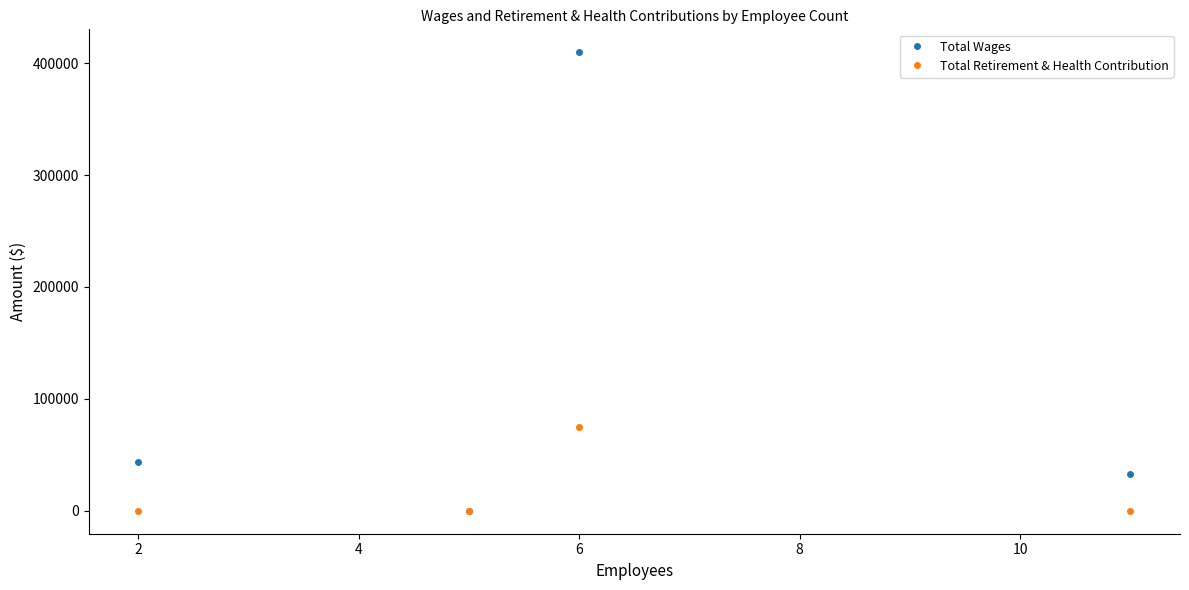

Which series has the largest range (max minus min)?

Total Wages